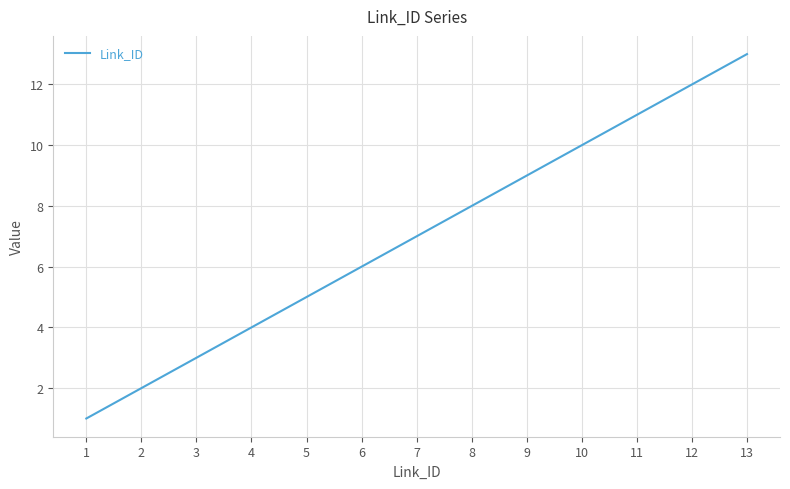

What is the change in value from 4 to 13?

+9